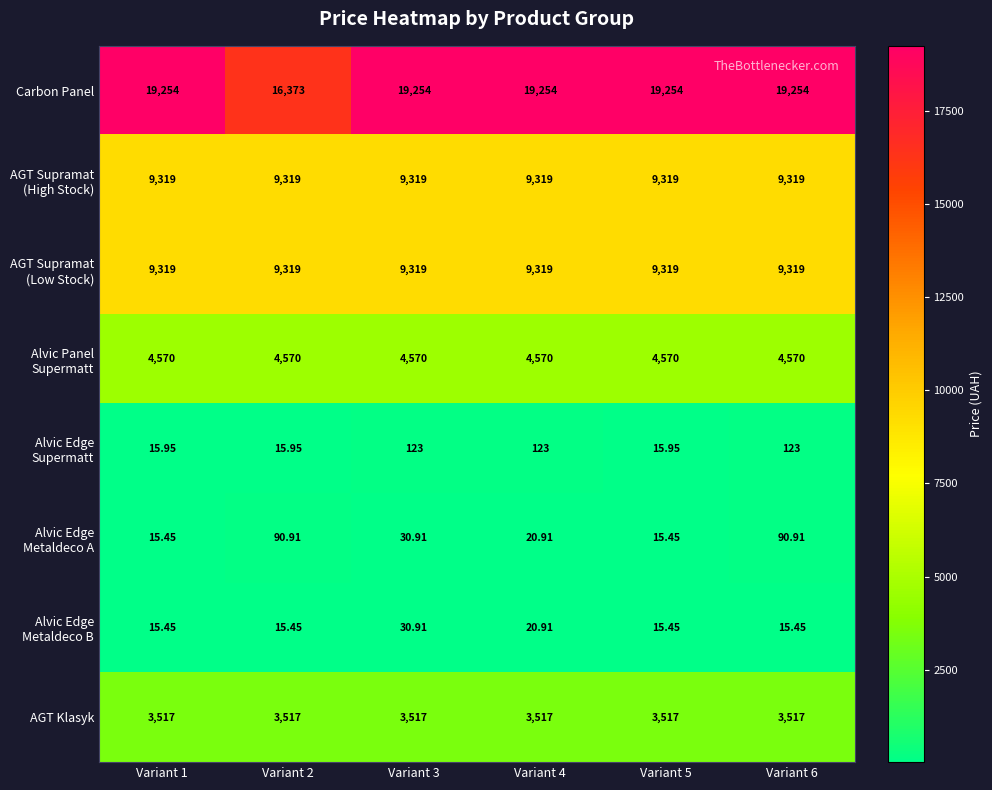

Which series has the largest total across all categories?

Carbon Panel